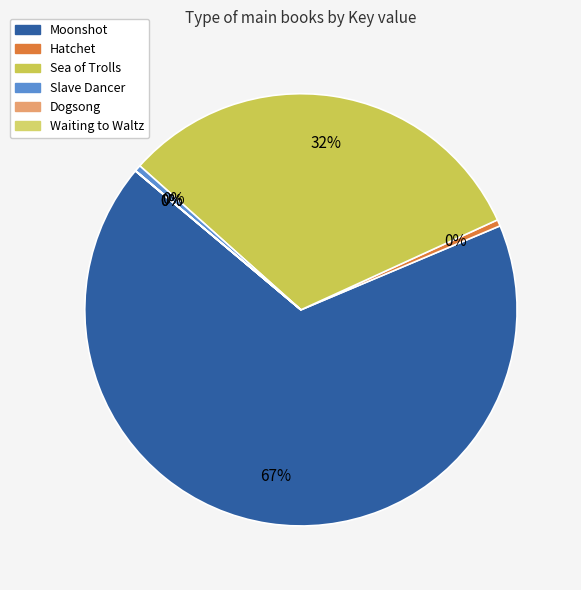

What percentage is the Sea of Trolls slice, to the nearest percent?

32%